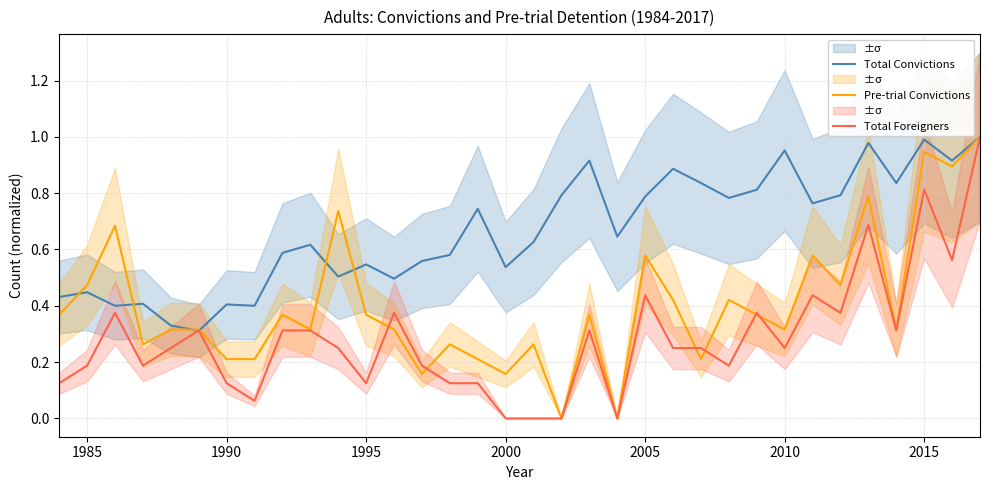

What is the highest value of the Total Foreigners series?

1.0